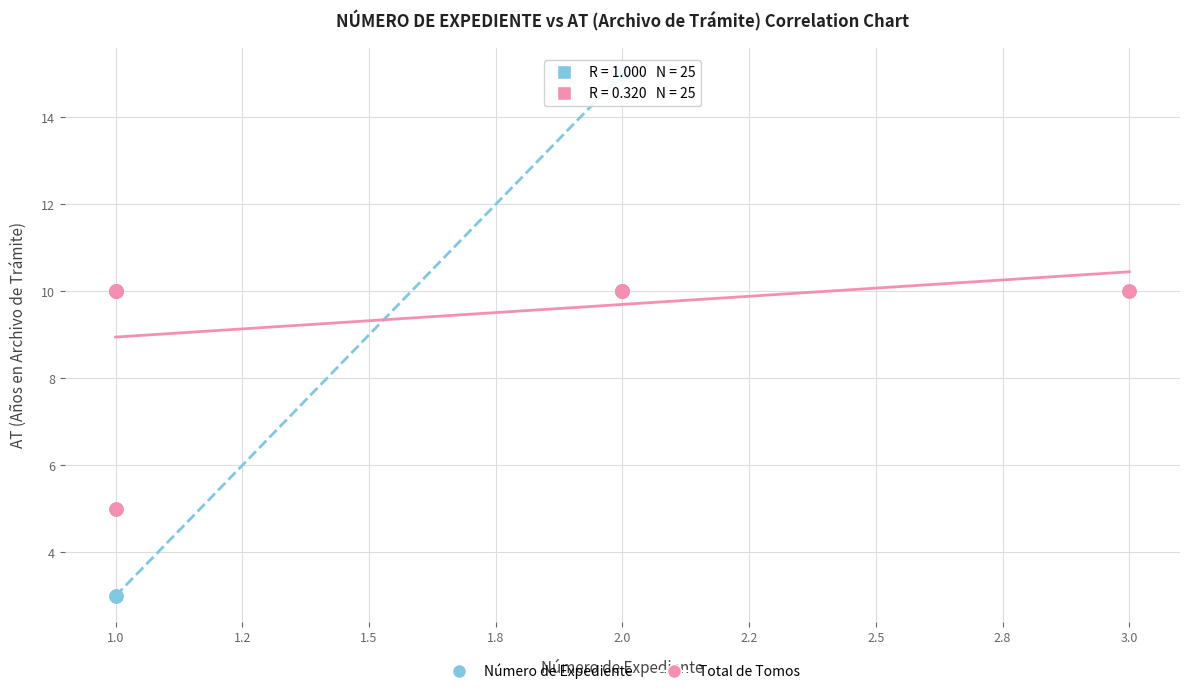

Which series has the widest spread of Y values?

Número de Expediente